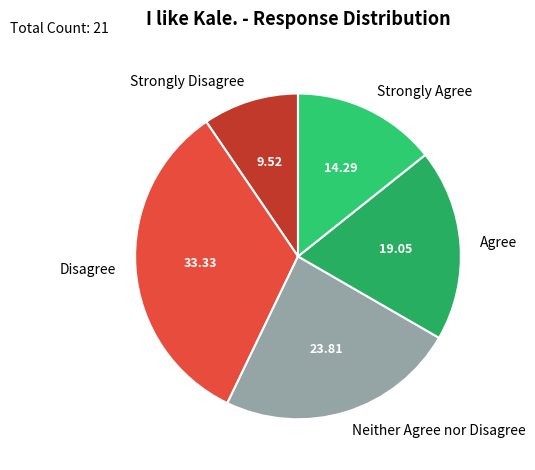

Which slice is the largest?

Disagree